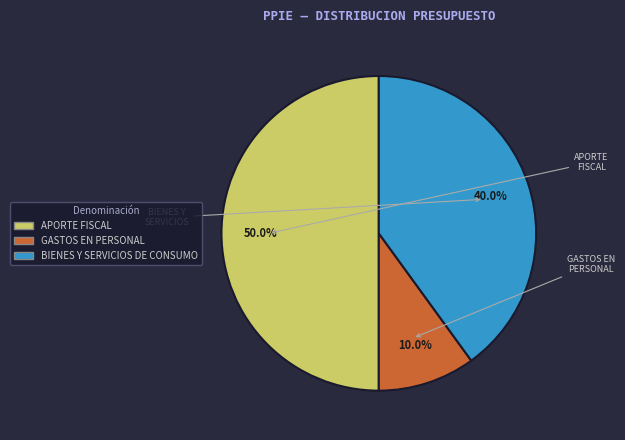

Between BIENES Y SERVICIOS DE CONSUMO and GASTOS EN PERSONAL, which is larger?

BIENES Y SERVICIOS DE CONSUMO